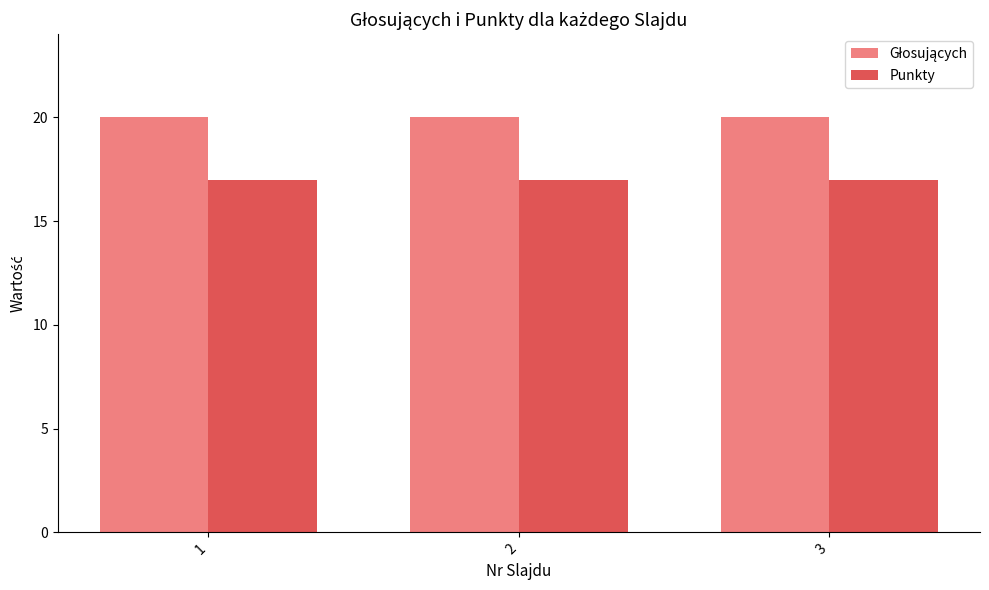

What is the sum of all Punkty values?

51